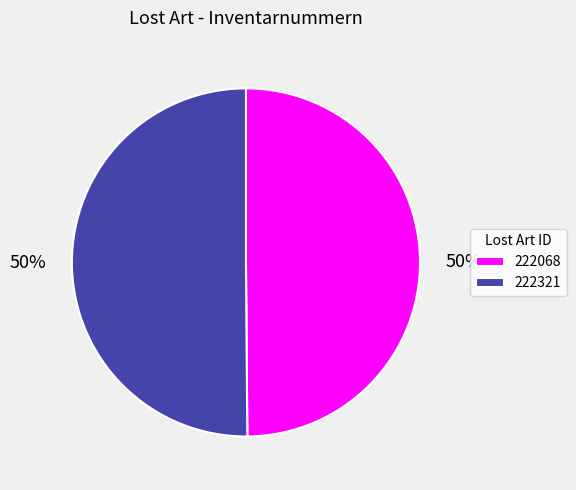

What is the ratio of the value at 222068 to the value at 222321?

1.0